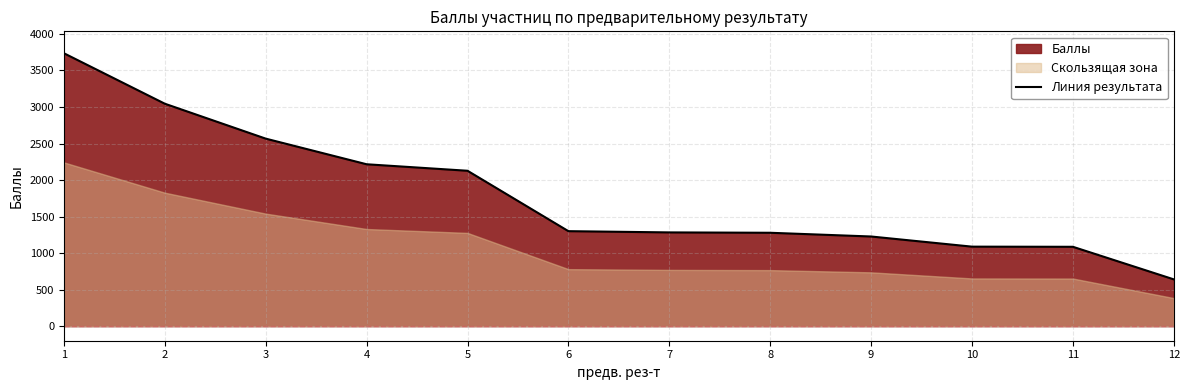

List the labels in order of value, smallest first.

12, 11, 10, 9, 8, 7, 6, 5, 4, 3, 2, 1